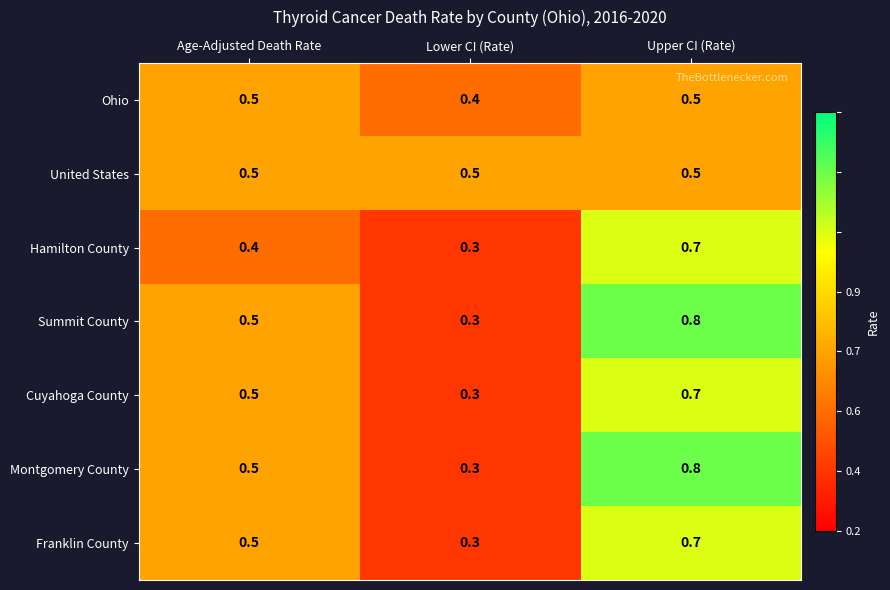

What is the spread (max minus min) of values at Upper CI (Rate)?

0.3